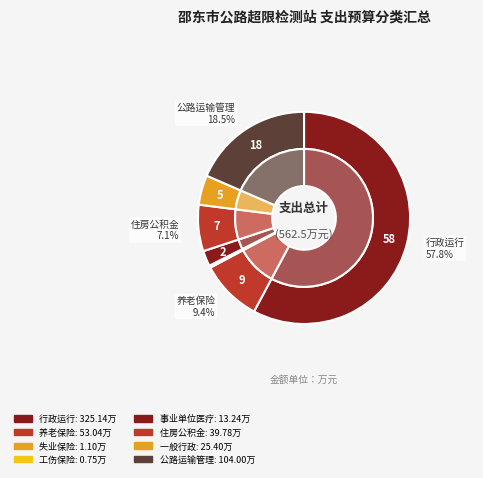

Which category has the biggest portion of the pie?

行政运行